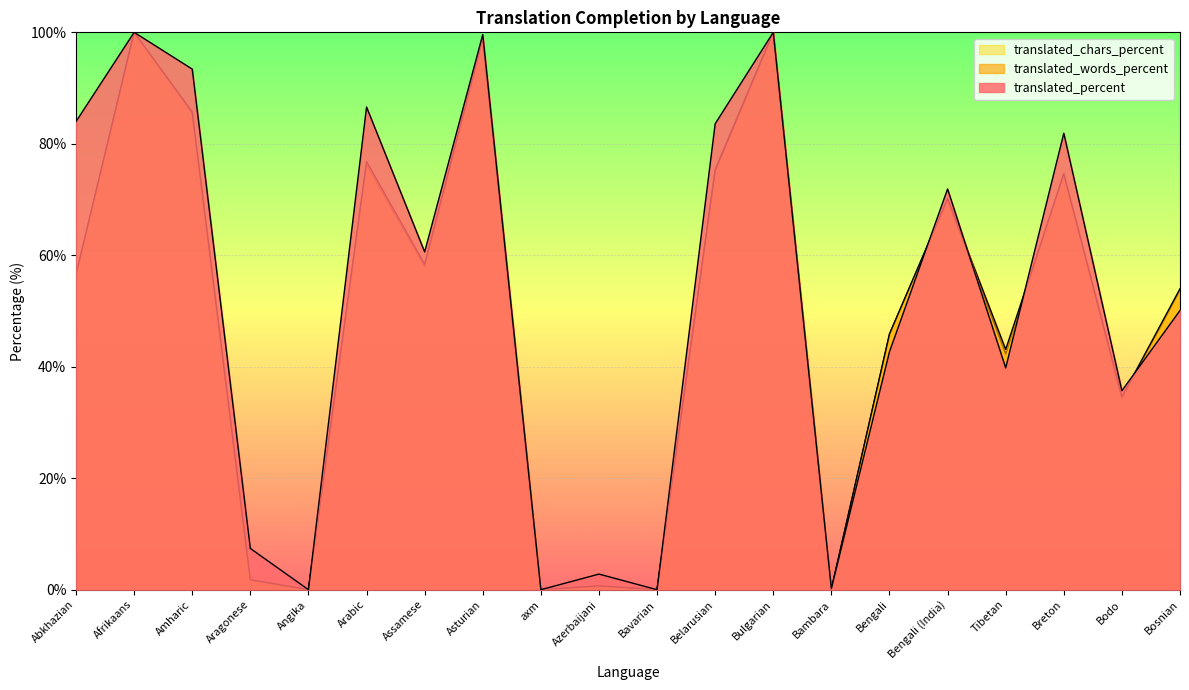

How many values in the translated_chars_percent series are below 56?

10